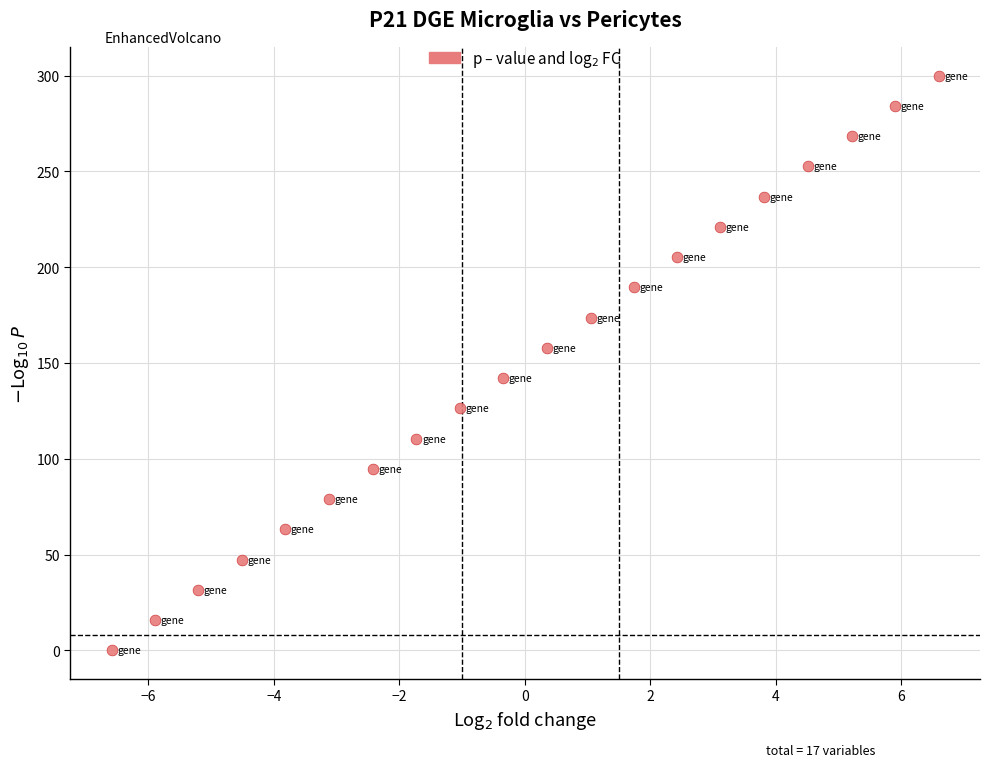

What is the range of Y values (max minus min)?

300.0